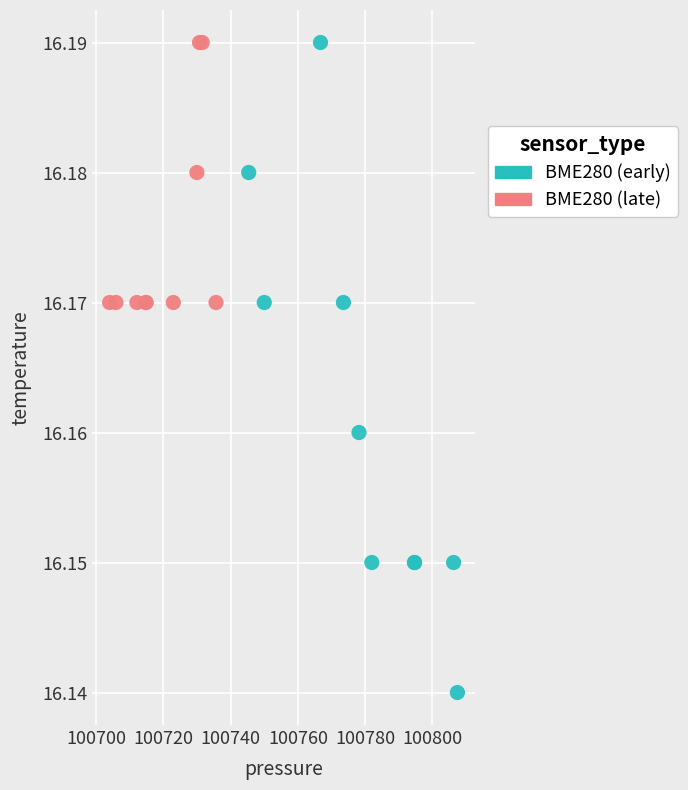

Which series contains the lowest Y value?

BME280 (early)